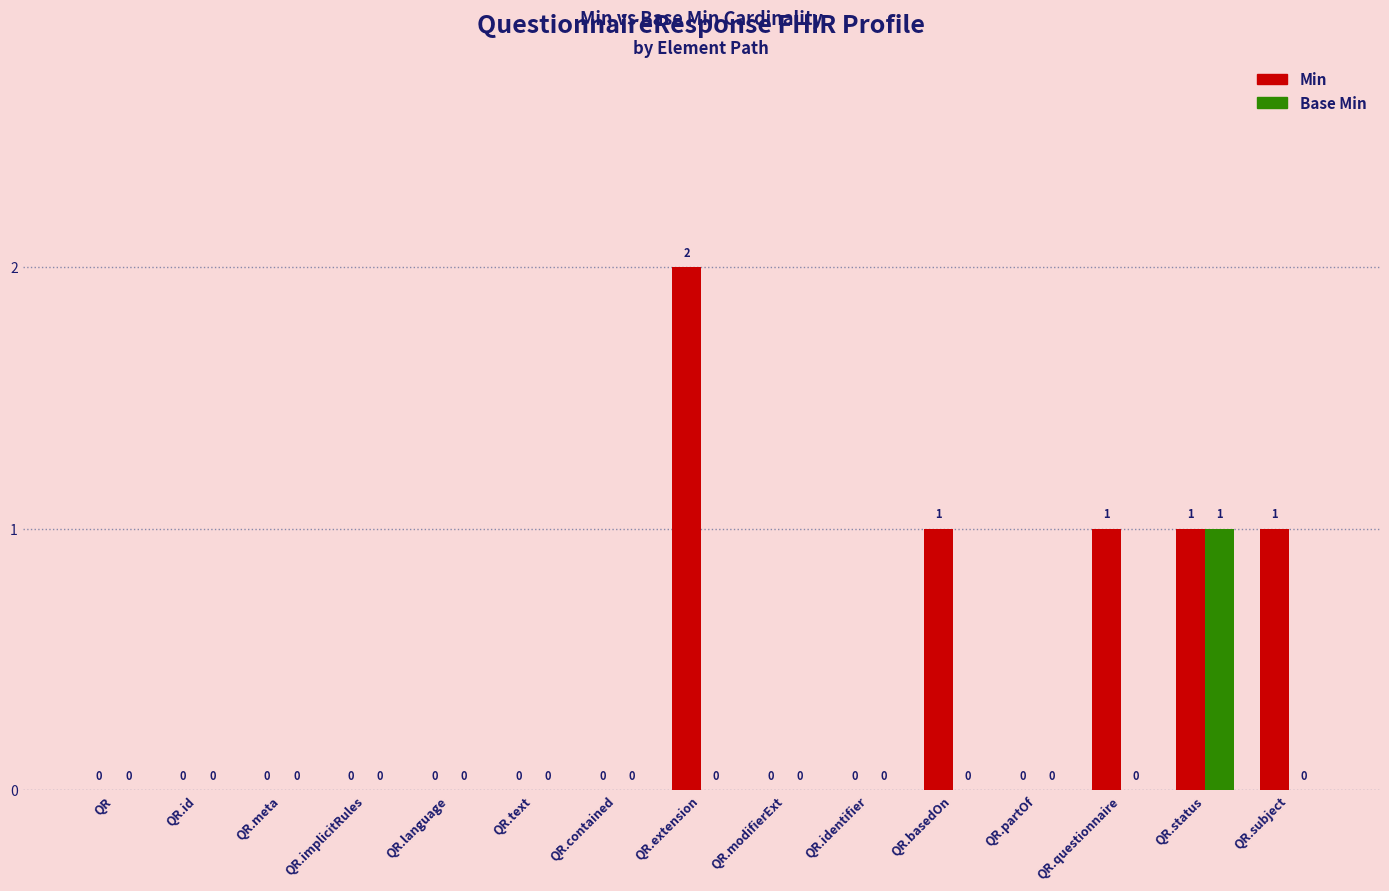

Is the value of Base Min at QR.text greater than the value of Min at QR.status?

No